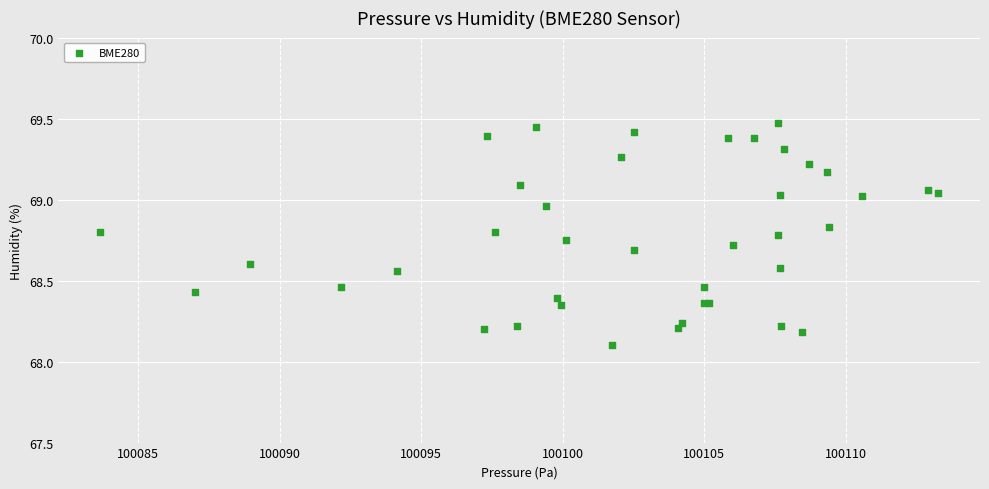

What Y value in the scatter plot is closest to 68?

68.1